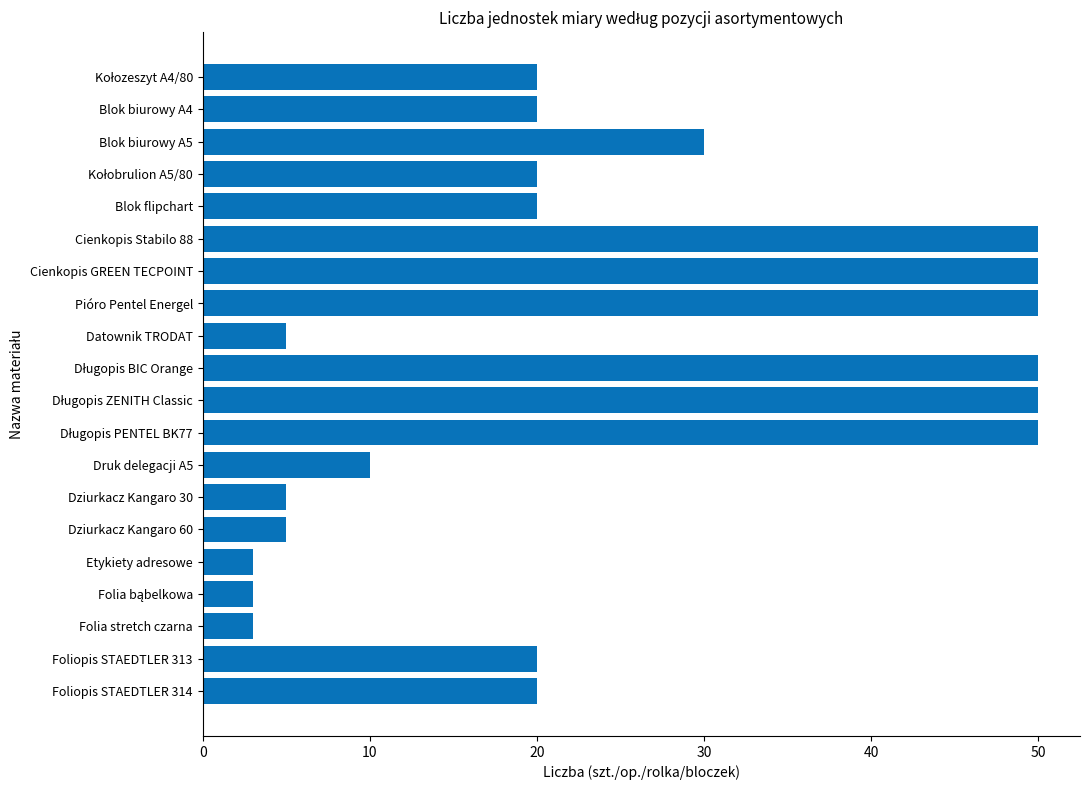

The chart shows a value of 20 at Blok biurowy A4. True or false?

True